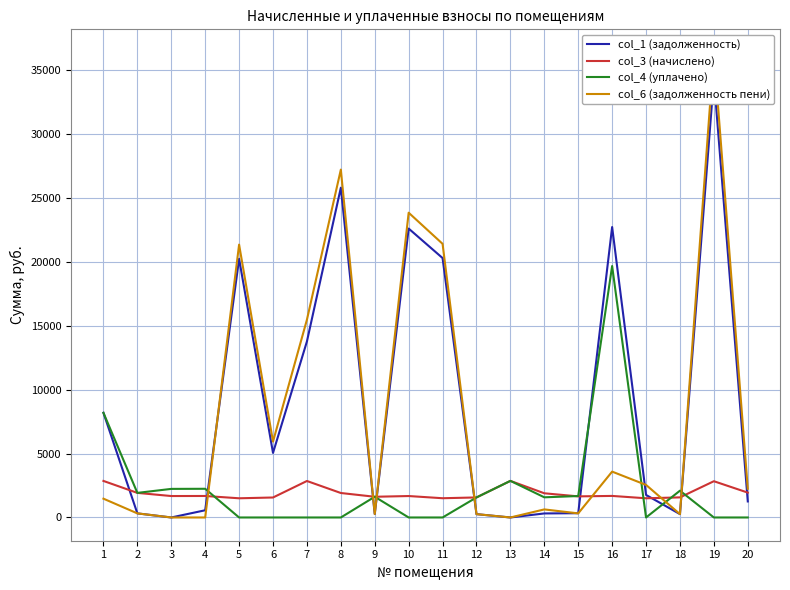

What is the approximate value of col_1 (задолженность) at 17?

1762.9